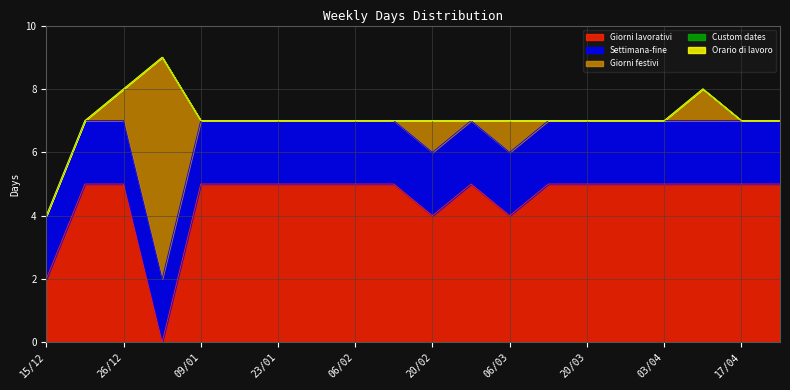

Count the Giorni festivi values in the range 0 to 1.

19